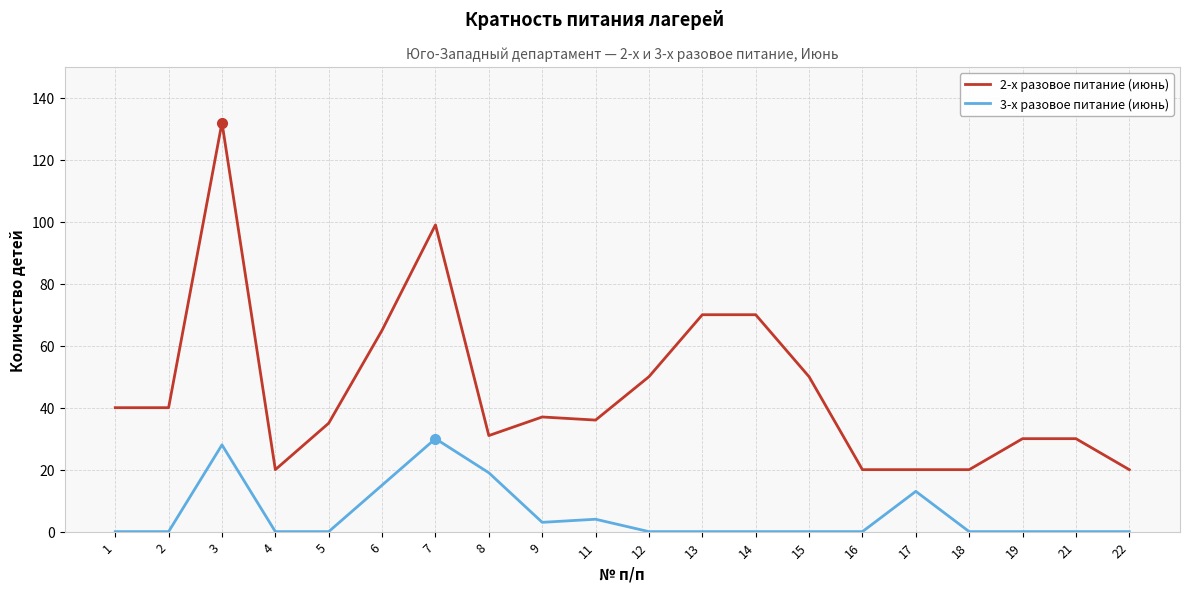

Which series has the widest spread of values?

2-х разовое питание (июнь)